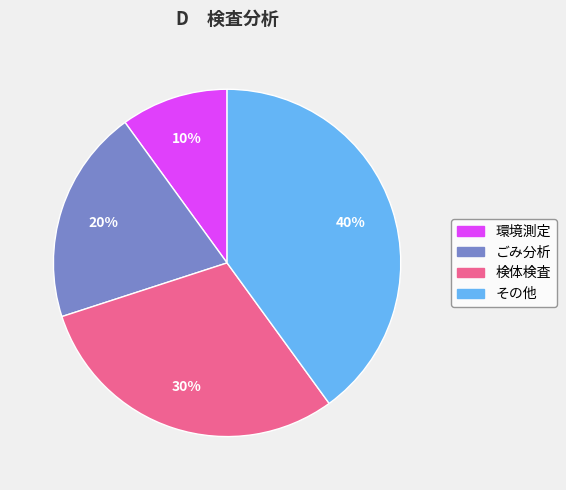

How many segments does this pie chart have?

4